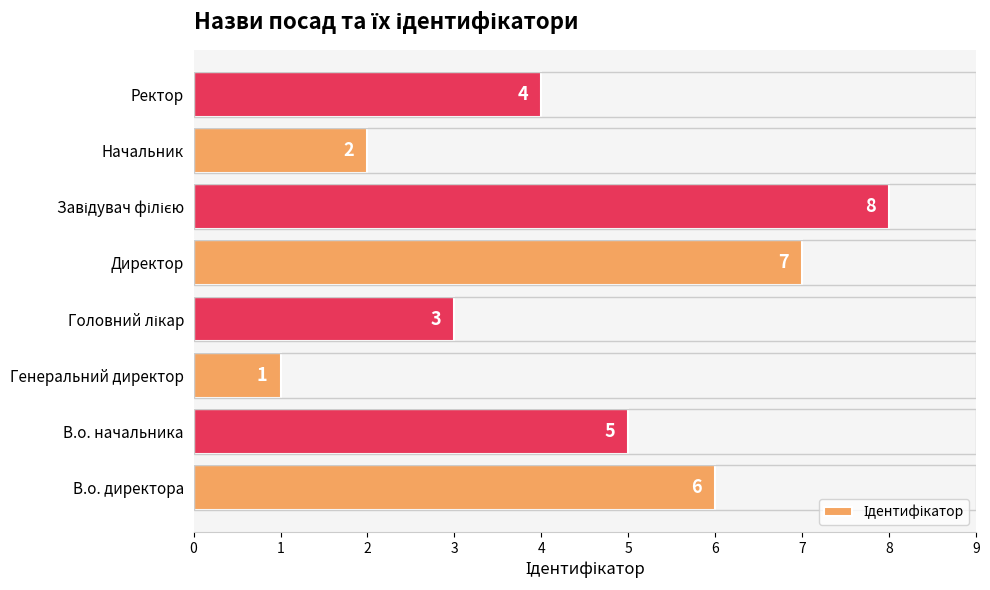

The chart shows a value of 1 at Ректор. True or false?

False